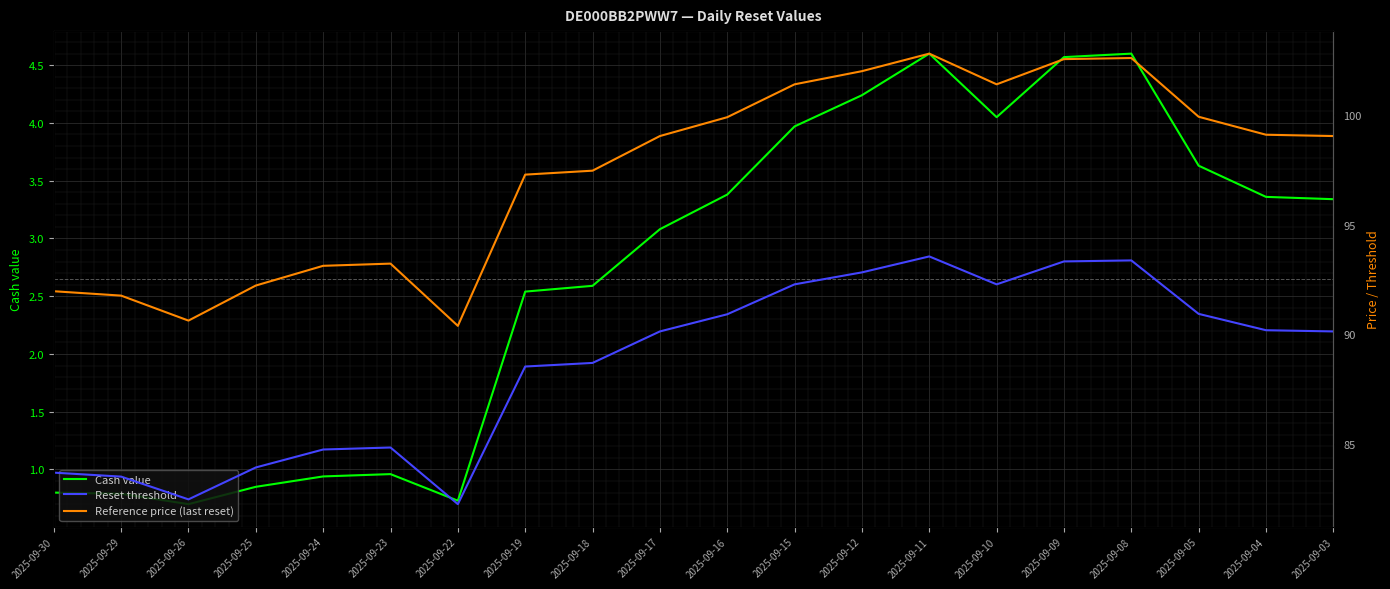

How many interior local valleys does the Reset threshold series have?

3